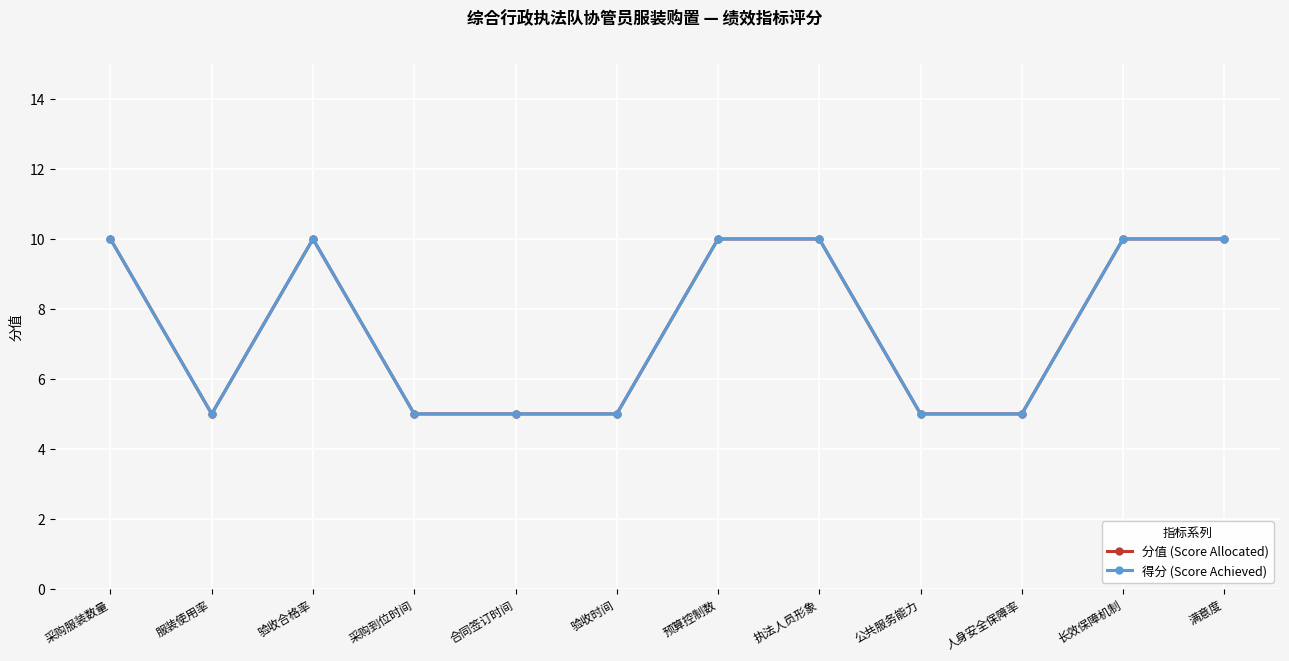

Is this an area chart (filled region under the line)?

No